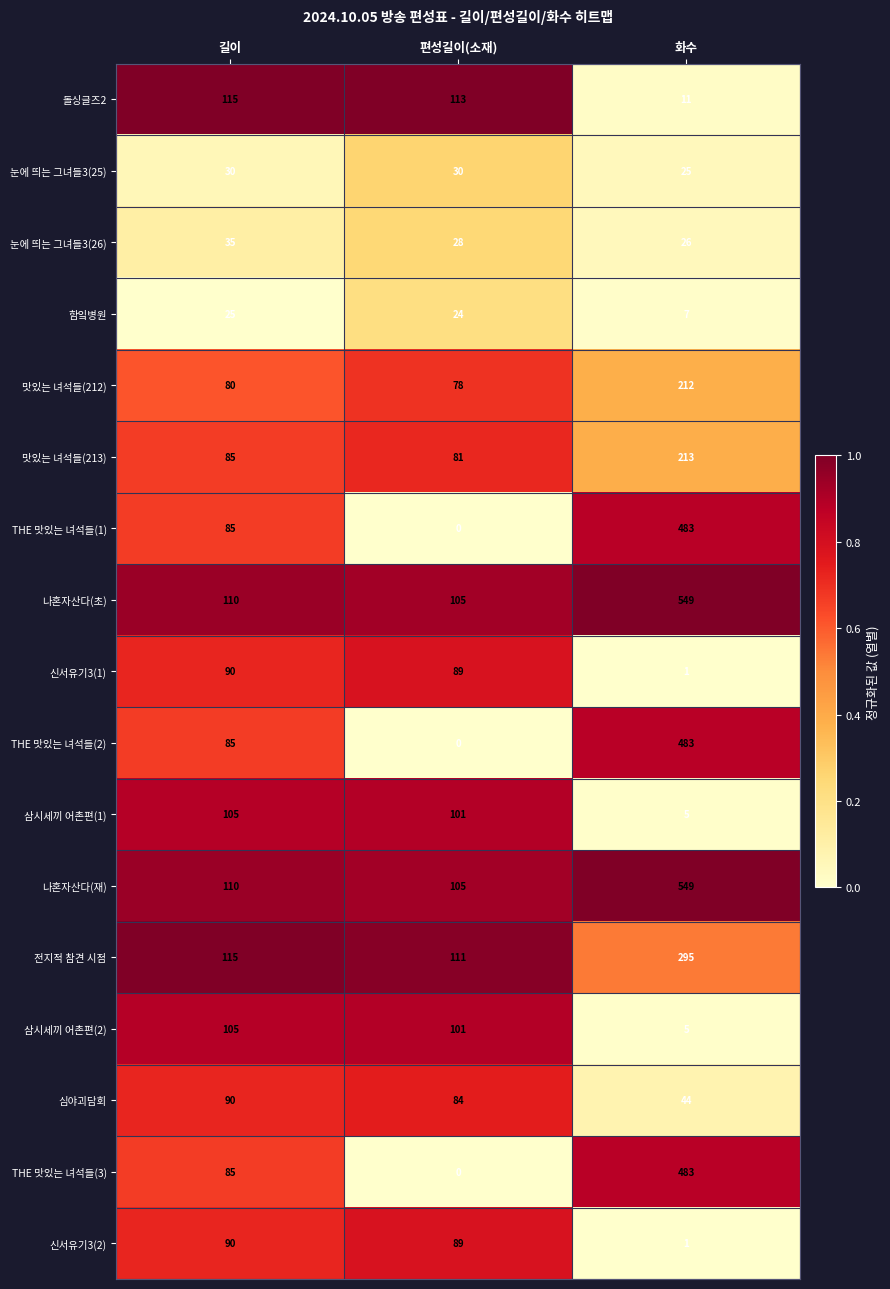

What is the sum of the 맛있는 녀석들(212) values at 길이 and 편성길이(소재)?

158